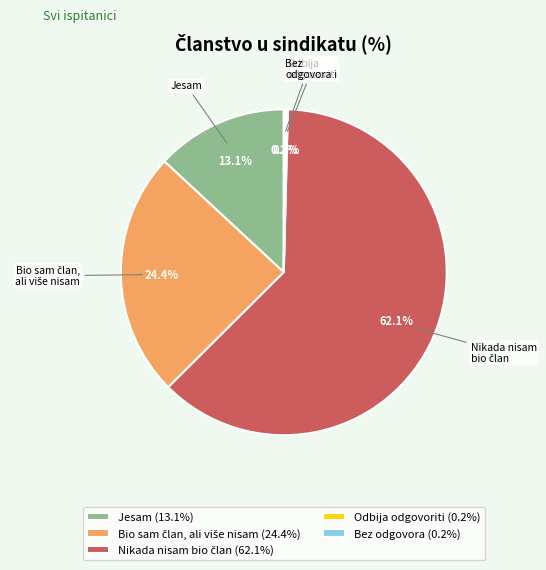

Does any single category account for the majority?

Yes